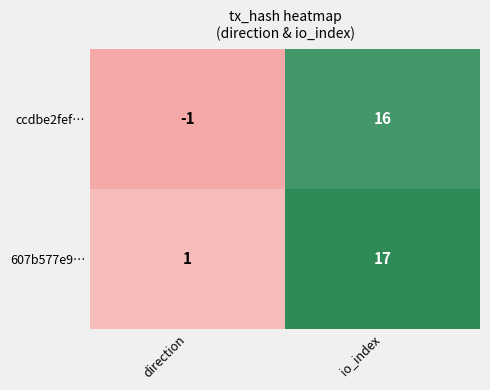

Which category has the lowest value in the ccdbe2fef… series?

direction